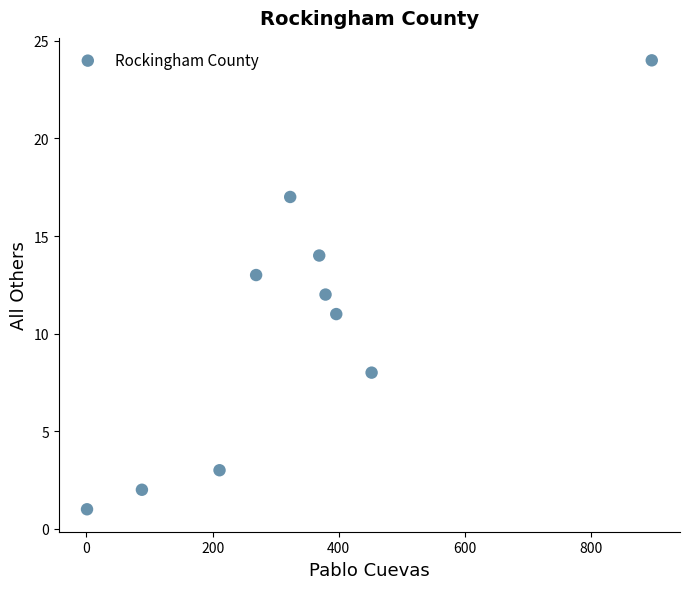

What is the range of X values (max minus min)?

895